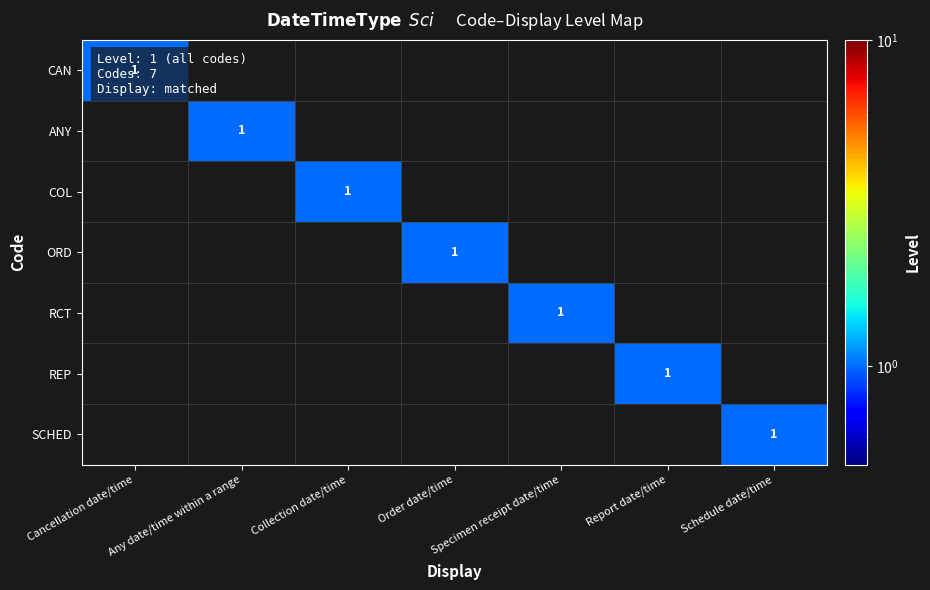

True or false: ORD has a value of 0 at Order date/time.

False